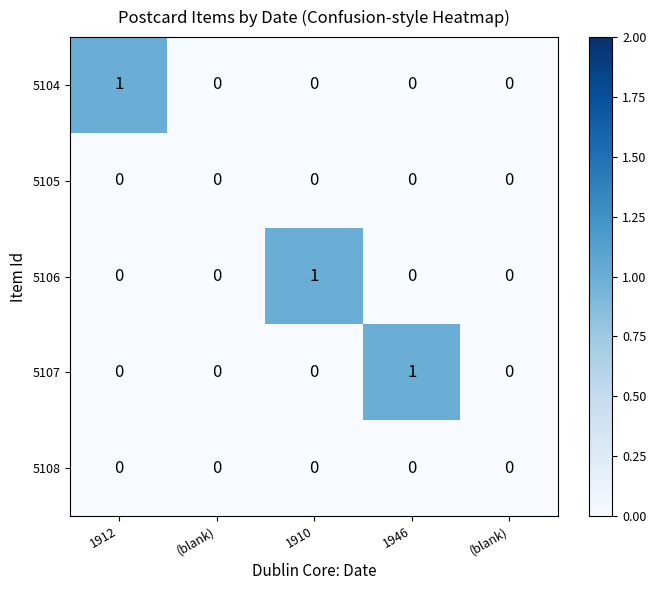

Reading right to left, extract all data points from this chart.

5104: (blank)=0	1946=0	1910=0	(blank)=0	1912=1
5105: (blank)=0	1946=0	1910=0	(blank)=0	1912=0
5106: (blank)=0	1946=0	1910=1	(blank)=0	1912=0
5107: (blank)=0	1946=1	1910=0	(blank)=0	1912=0
5108: (blank)=0	1946=0	1910=0	(blank)=0	1912=0